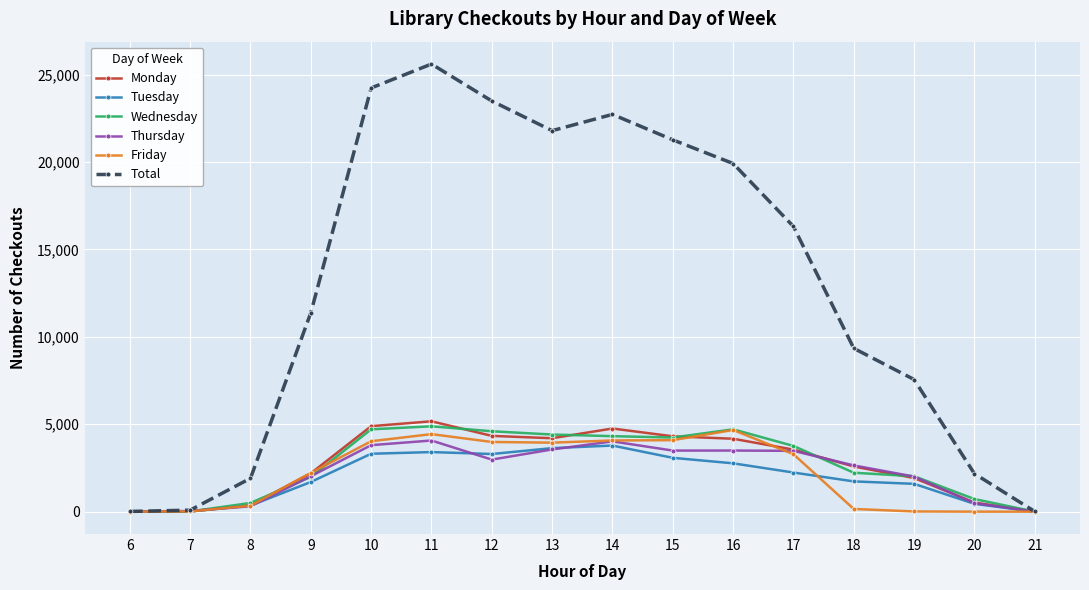

What are all the series names shown in the legend?

Monday, Tuesday, Wednesday, Thursday, Friday, Total